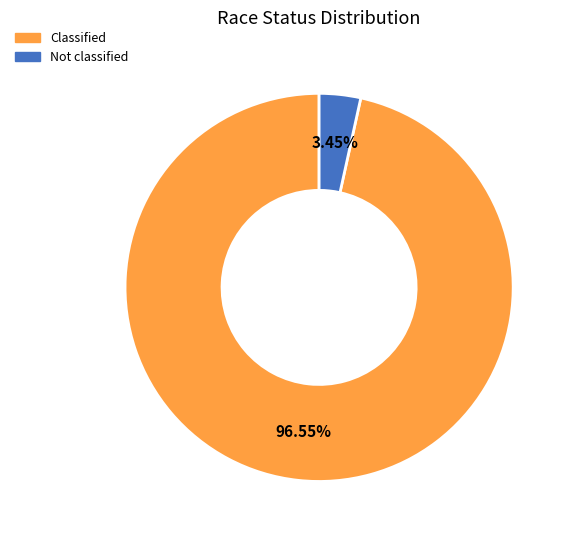

To the nearest percent, what is the combined percentage of Classified and Not classified?

100%